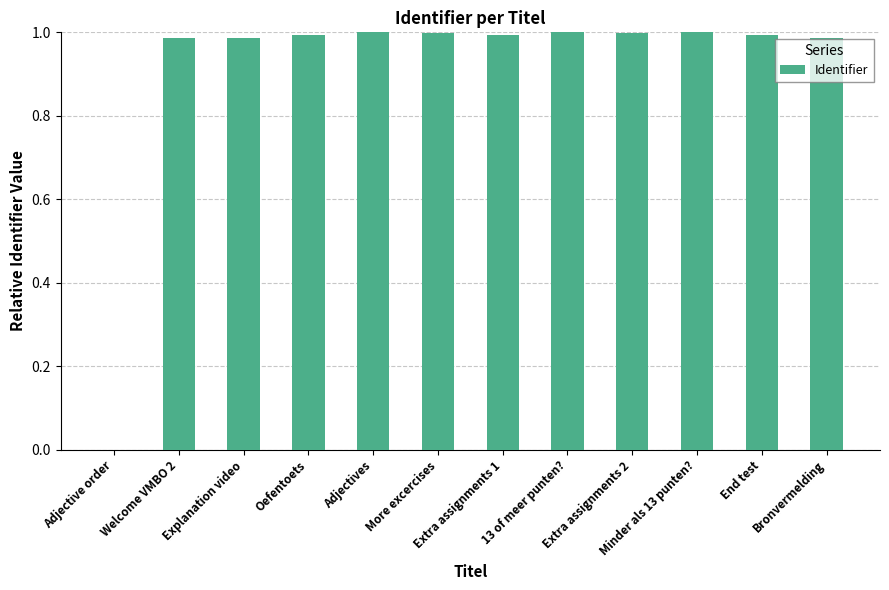

What is the sum of all values?

10.9